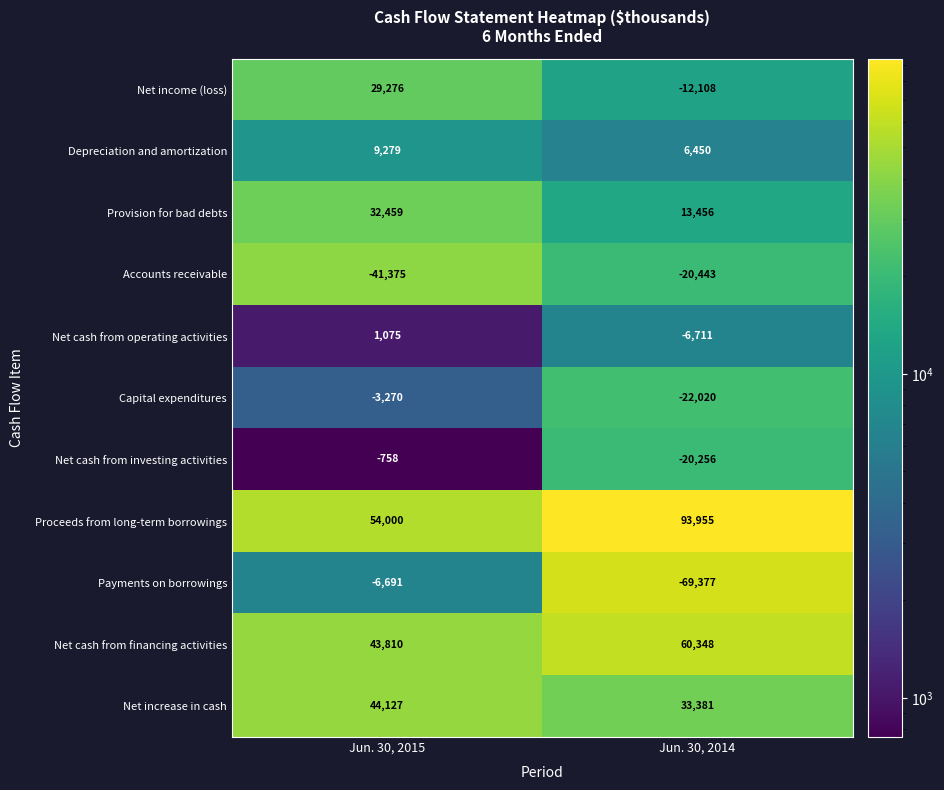

True or false: Net cash from operating activities has a value of 1566 at Jun. 30, 2015.

False